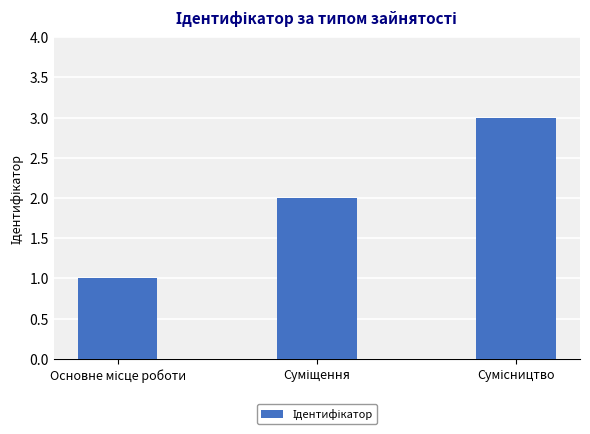

What is the average value?

2